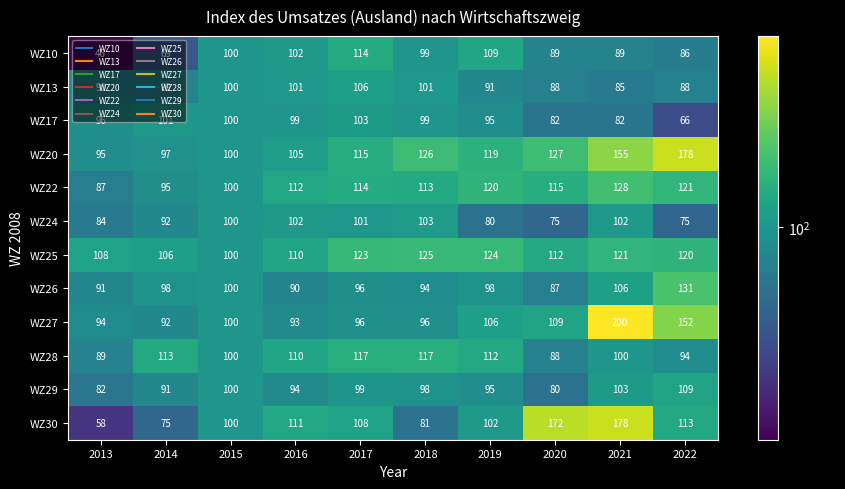

Count the number of data series in this chart.

12